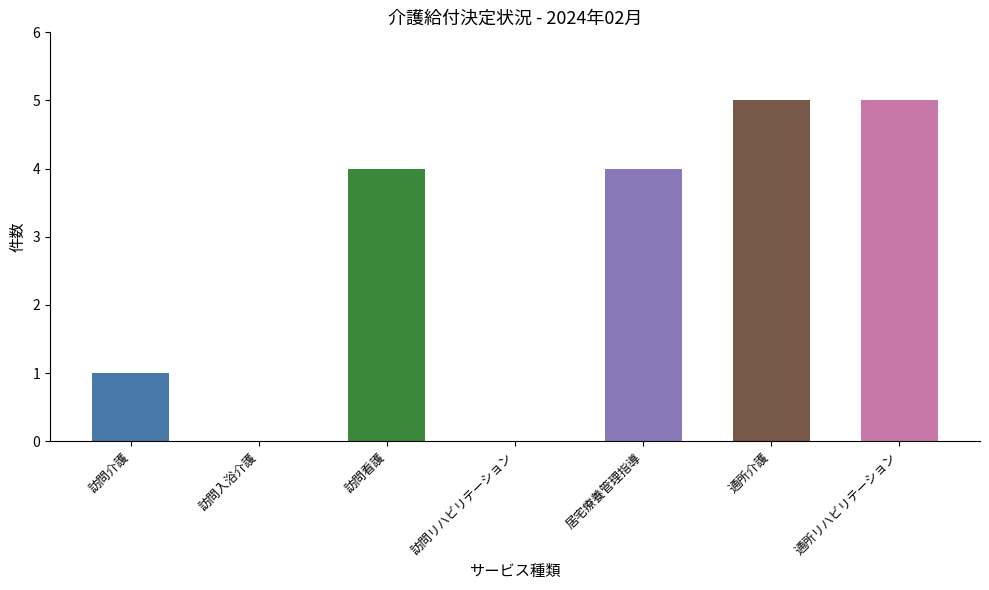

At which label is the value closest to 2?

訪問介護